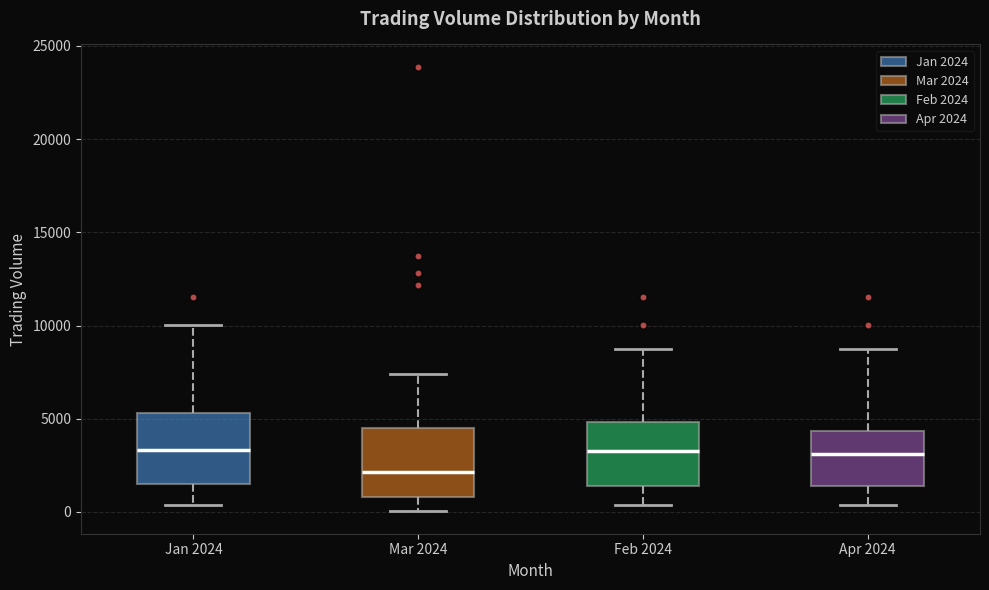

Reading left to right, transcribe this box plot: for each box, give where its median line is, the range the box spans, and where its two whiskers end, as read against the y-axis. The values are not printed on the chart, so give them approximately, as read against the axis.

Jan 2024: median 3500, box 1500 to 5500, whiskers 500 to 10000
Mar 2024: median 2000, box 1000 to 4500, whiskers 0 to 7500
Feb 2024: median 3500, box 1500 to 5000, whiskers 500 to 9000
Apr 2024: median 3000, box 1500 to 4500, whiskers 500 to 9000